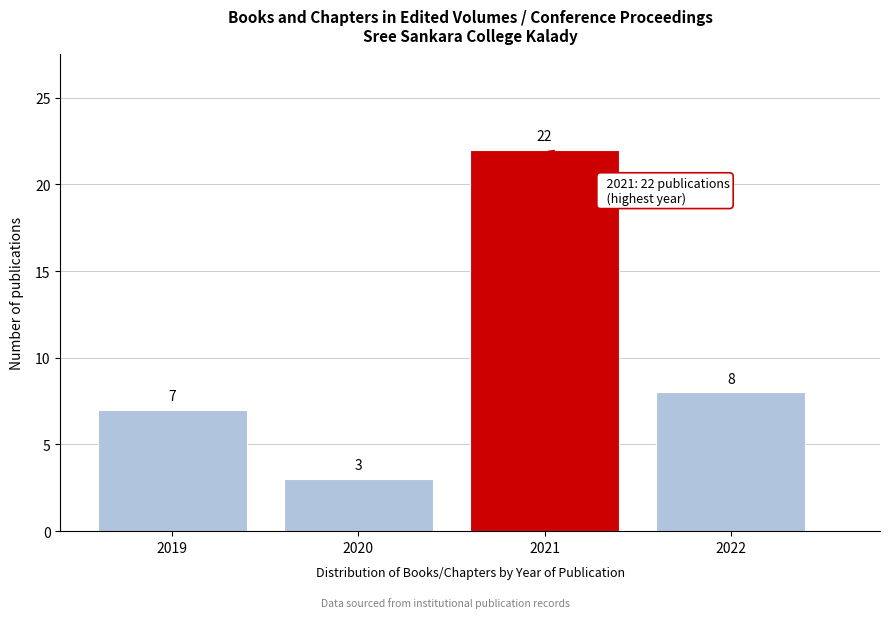

Reading left to right, list all the values displayed in this chart.

2019=7	2020=3	2021=22	2022=8